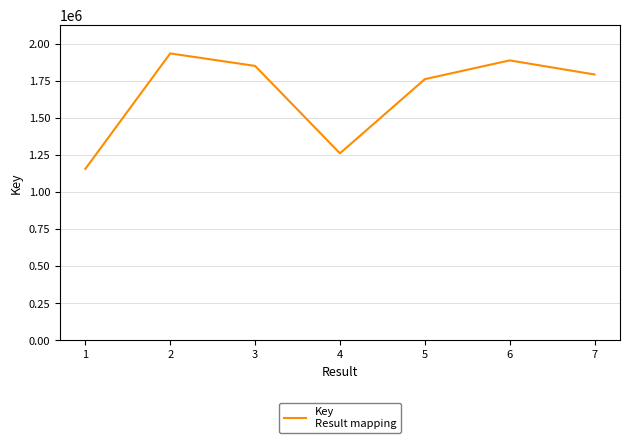

What is the approximate value at 3, to the nearest 100?

1849700